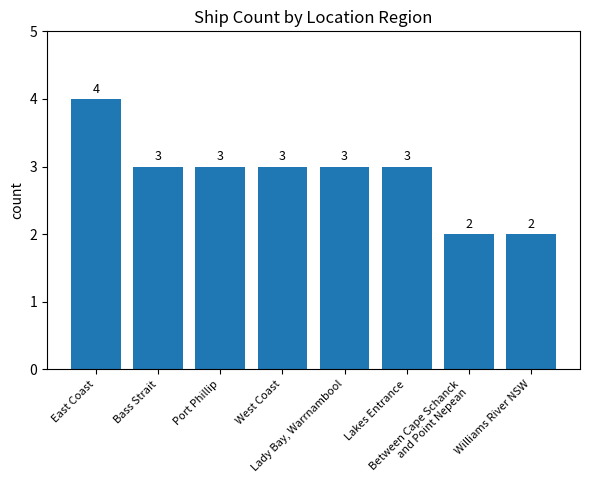

Between Bass Strait and East Coast, which is larger?

East Coast